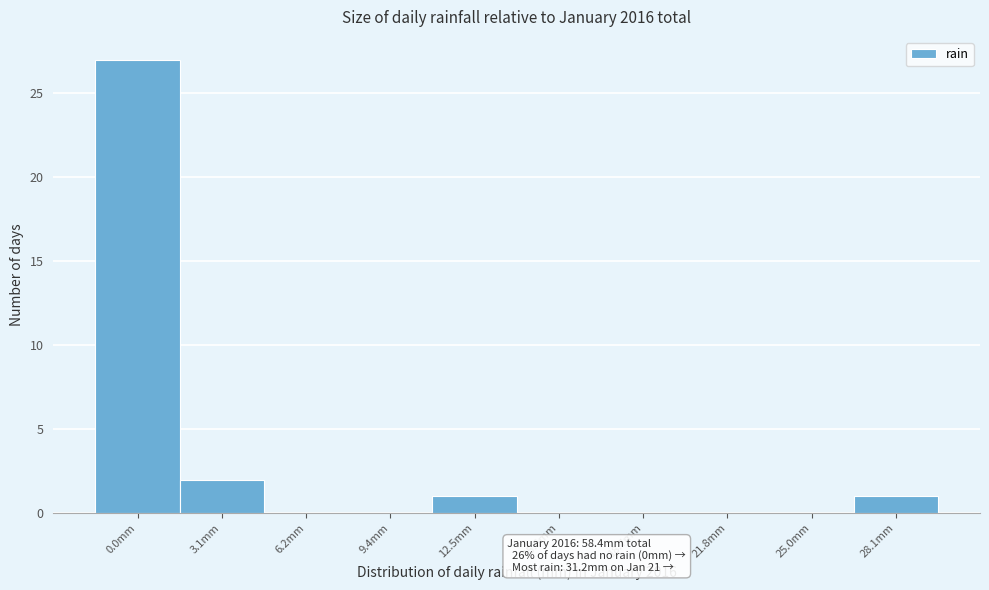

Reading left to right, list all the values displayed in this chart.

0.0mm=27	3.1mm=2	6.2mm=0	9.4mm=0	12.5mm=1	15.6mm=0	18.7mm=0	21.8mm=0	25.0mm=0	28.1mm=1